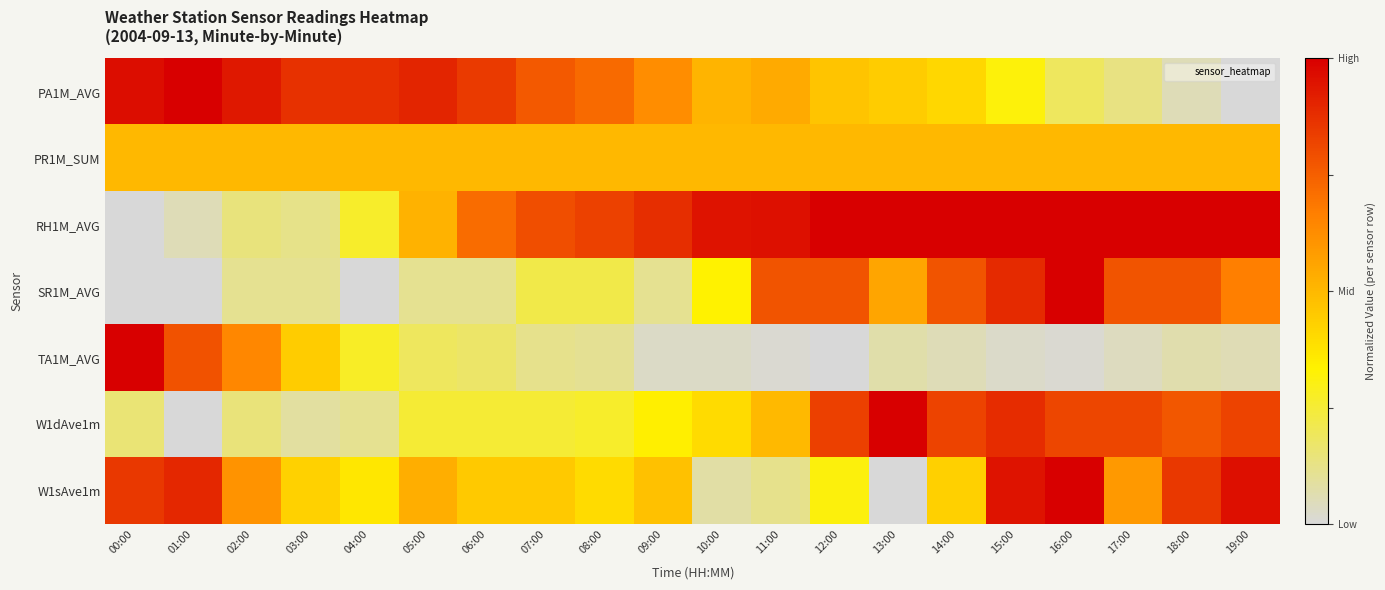

Which series has the largest total across all categories?

RH1M_AVG